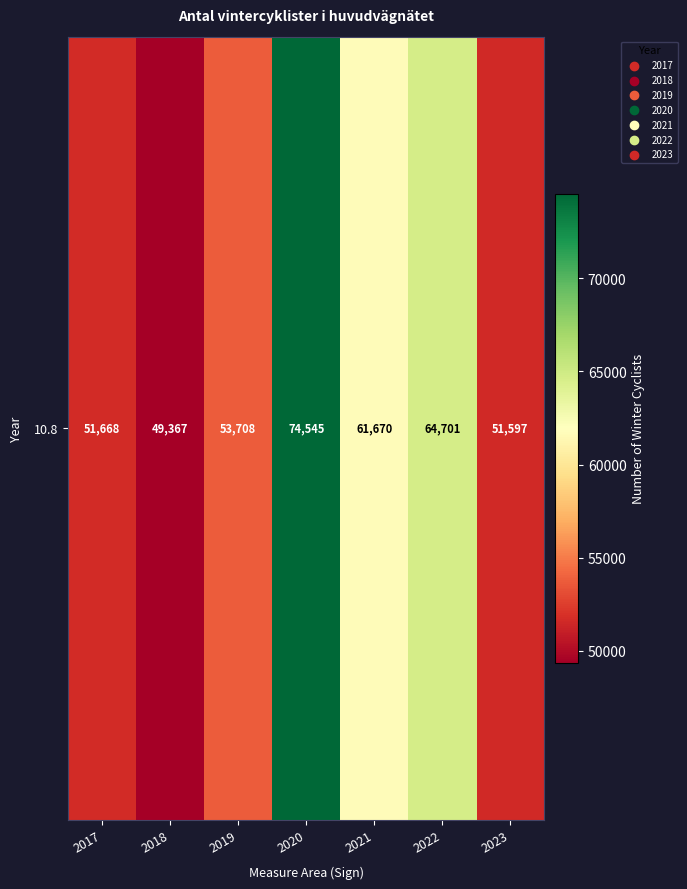

What is the smallest value displayed?

49367